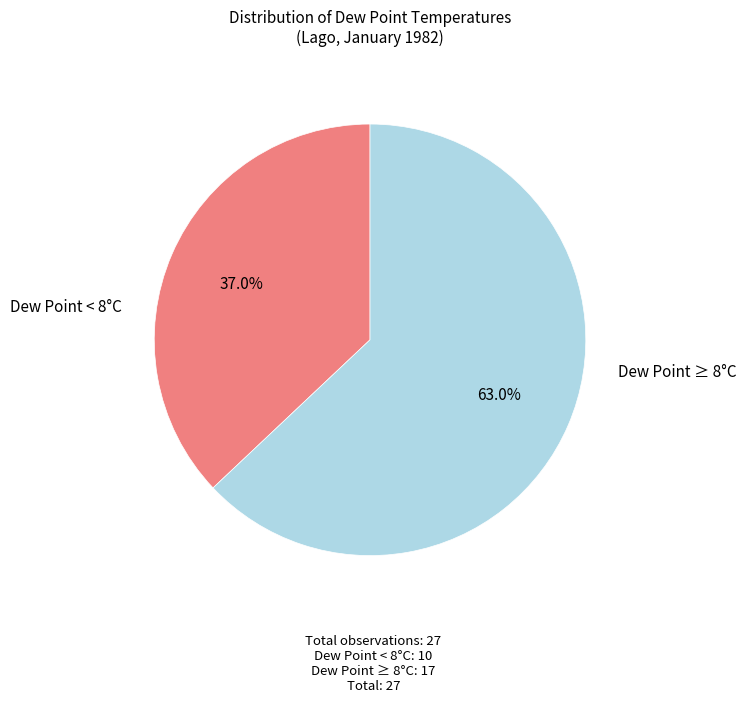

Is there a majority slice in this chart?

Yes